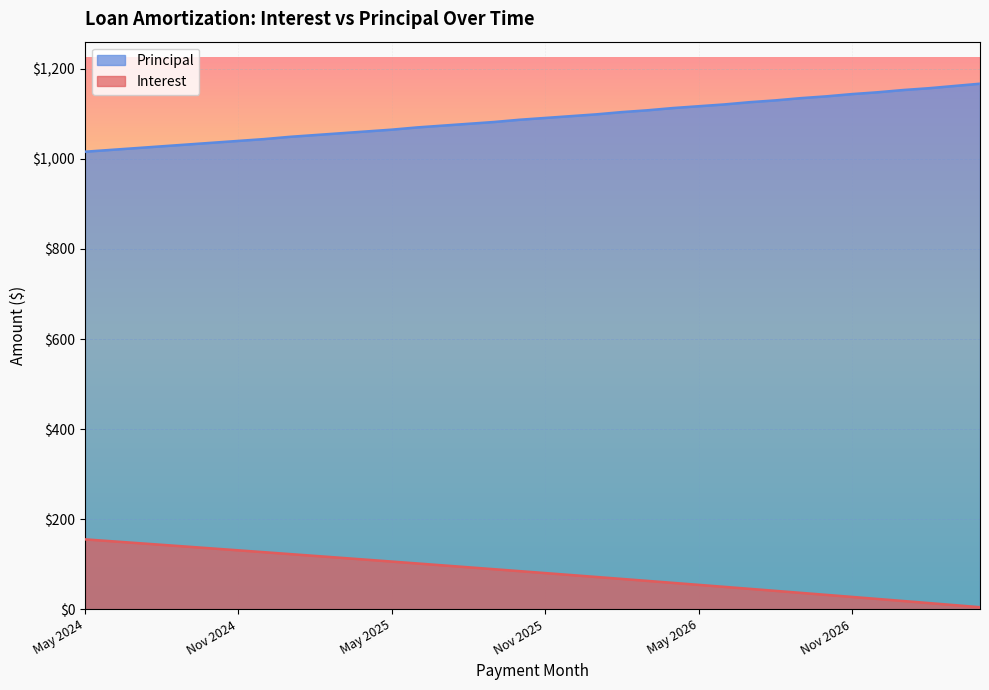

Rank the series by their average value, from highest to lowest.

Principal, Interest